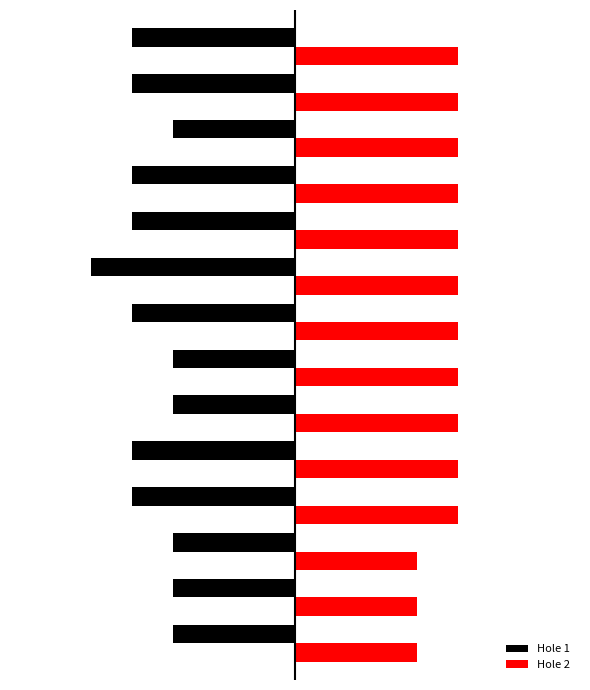

What are all the series names shown in the legend?

Hole 1, Hole 2